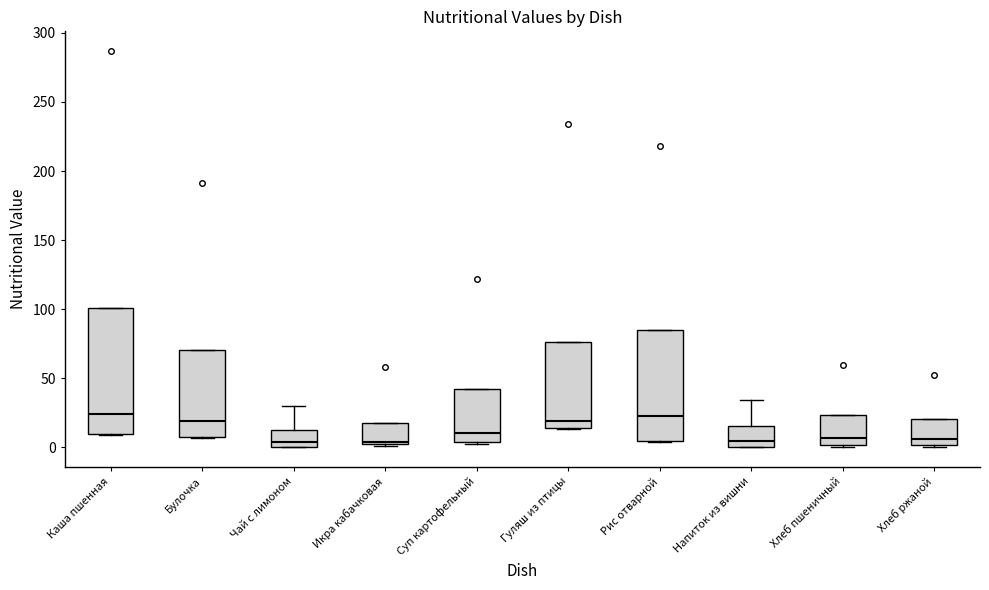

Where is the upper edge of the box for Булочка on the y-axis? The values are not printed on the chart, so give them approximately, as read against the axis.

70